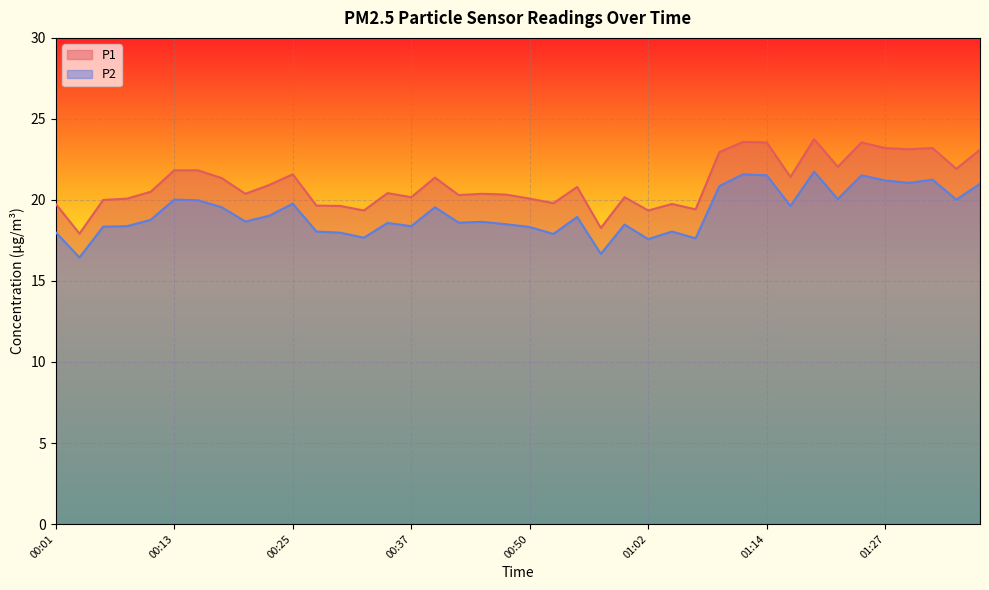

What is the average value of the P1 series?

21.0